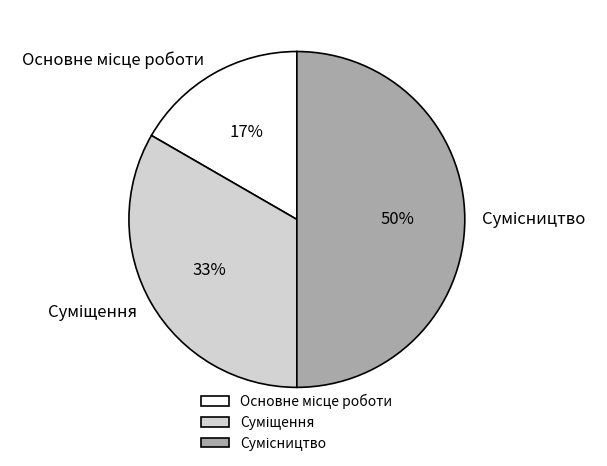

To the nearest percent, what is the difference between the largest and smallest slice percentages?

33%